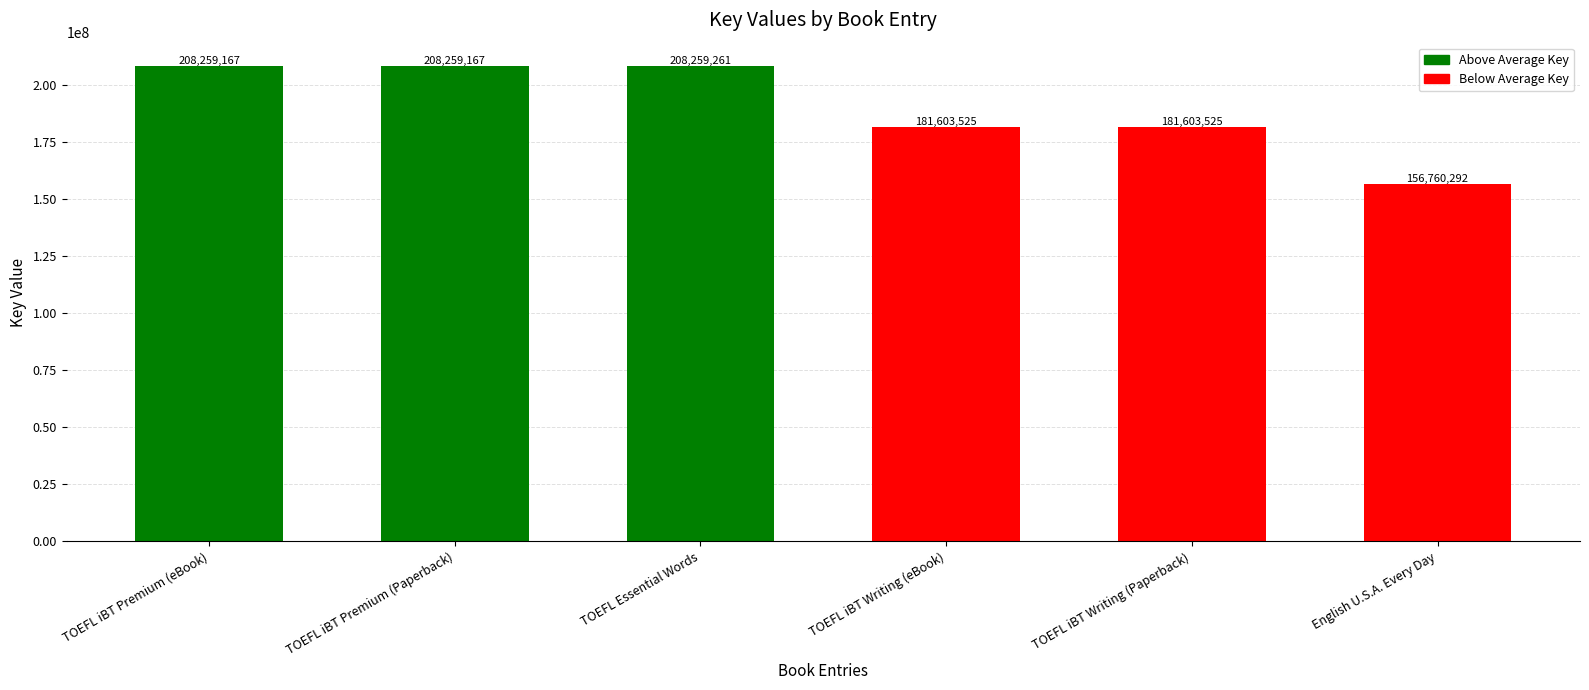

What is the difference between the maximum and minimum values?

51498969